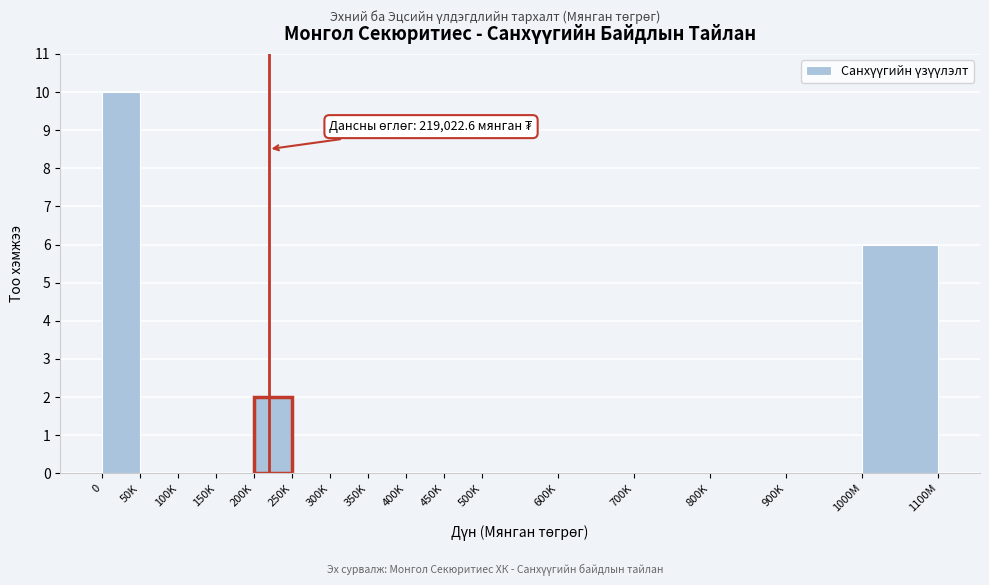

Reading right to left, list all the values displayed in this chart.

1000M=6	900K=0	800K=0	700K=0	600K=0	500K=0	450K=0	400K=0	350K=0	300K=0	250K=0	200K=2	150K=0	100K=0	50K=0	0=10